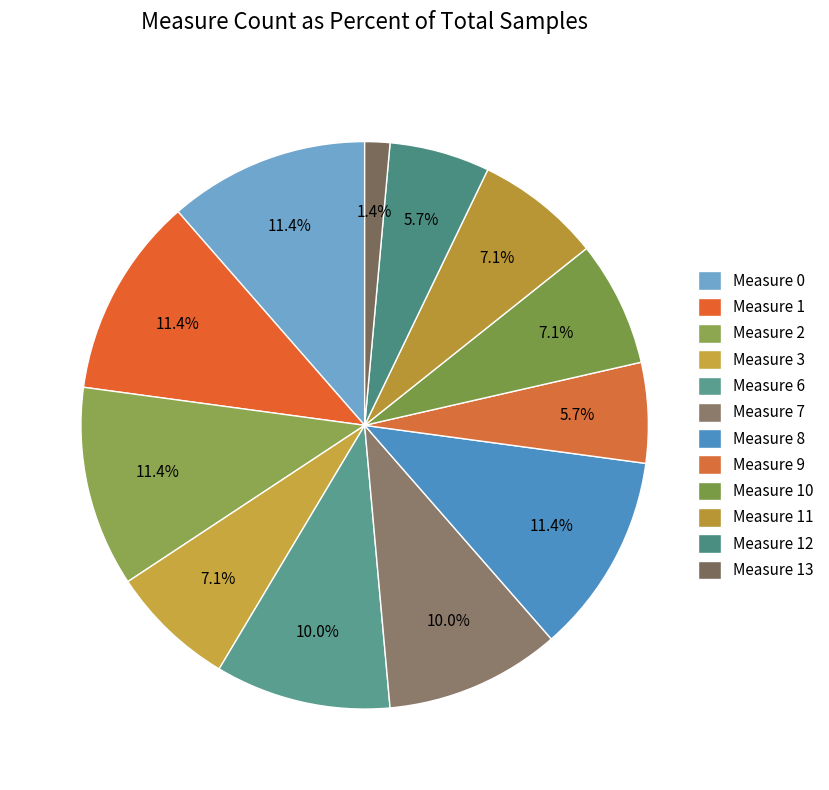

What is the smallest slice in the pie chart?

Measure 13